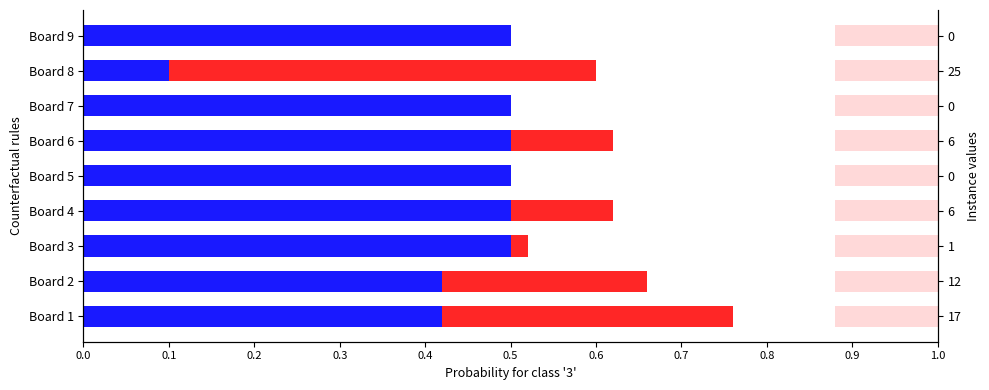

Reading left to right, what are all the values shown in this chart?

Score 1: 0.4	0.4	0.5	0.5	0.5	0.5	0.5	0.1	0.5
Score 2: 0.3	0.2	0.0	0.1	0.0	0.1	0.0	0.5	0.0